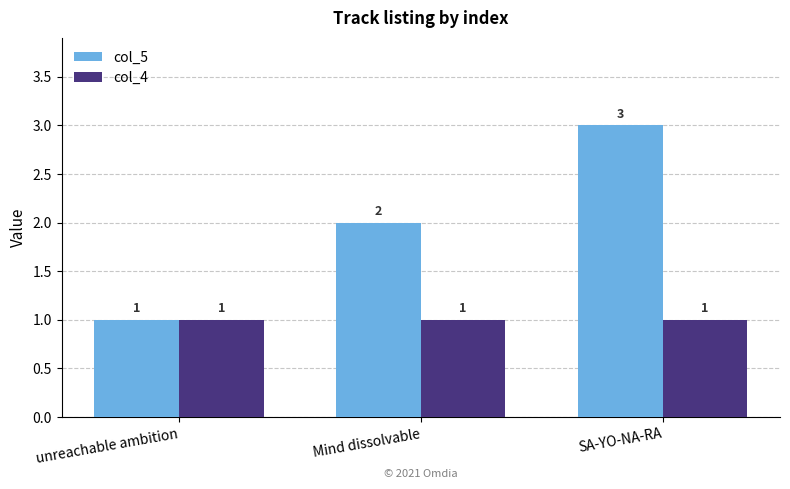

What is the spread (max minus min) of values at Mind dissolvable?

1